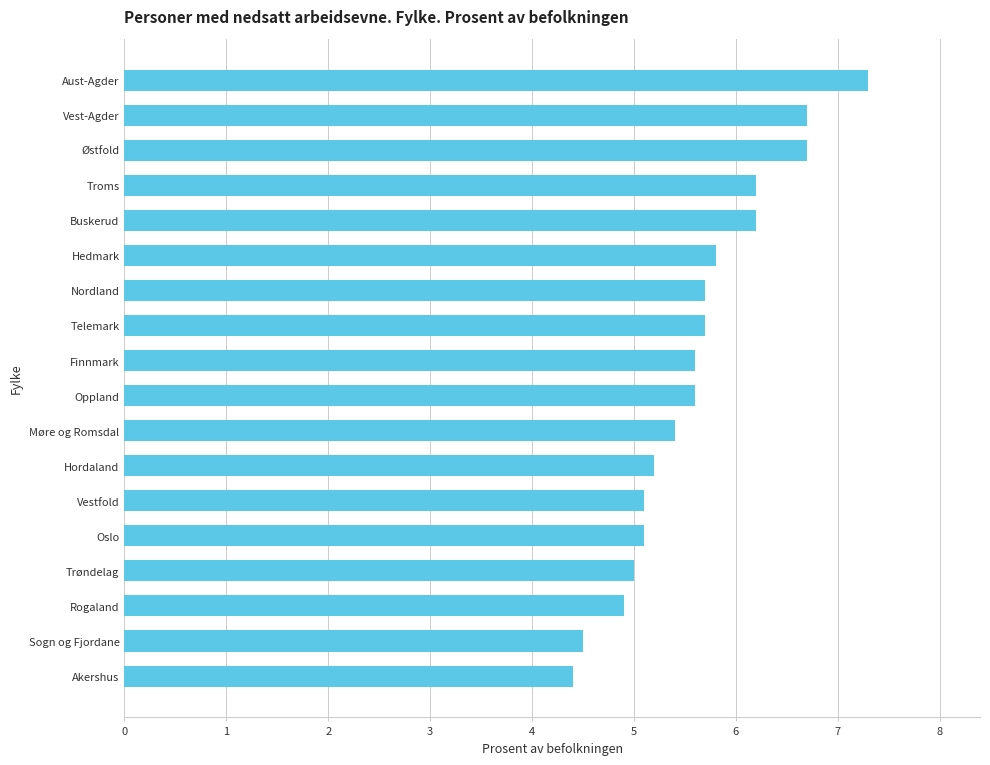

Reading top to bottom, transcribe all the data shown in this chart.

7.3	6.7	6.7	6.2	6.2	5.8	5.7	5.7	5.6	5.6	5.4	5.2	5.1	5.1	5.0	4.9	4.5	4.4